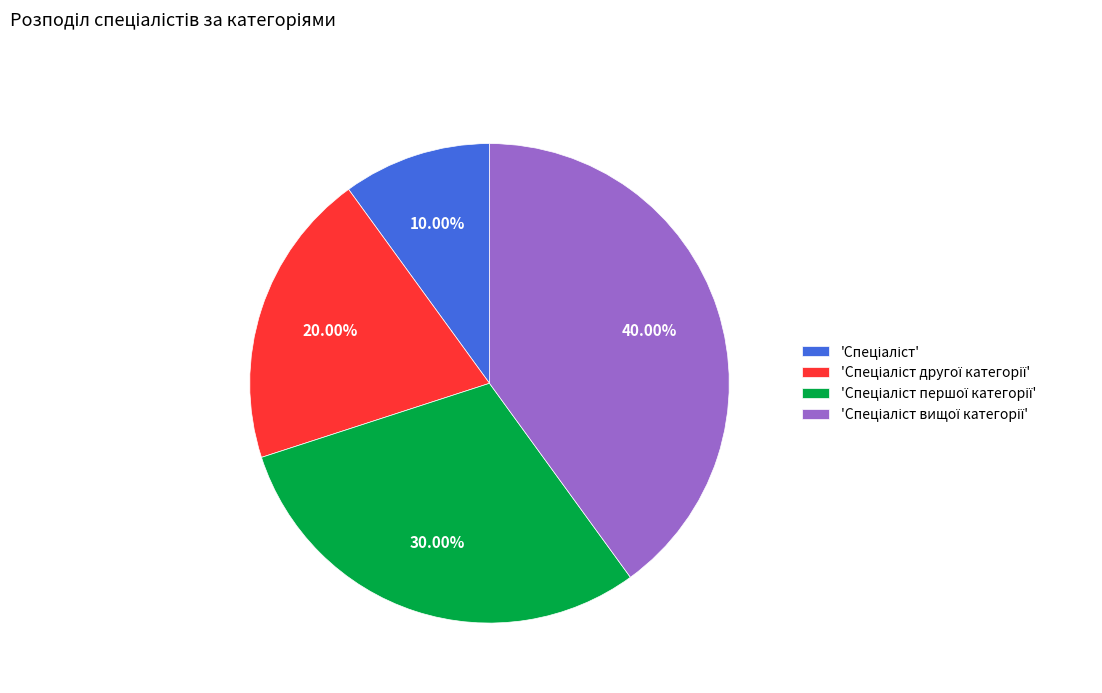

Is there any slice that represents more than half of the pie?

No